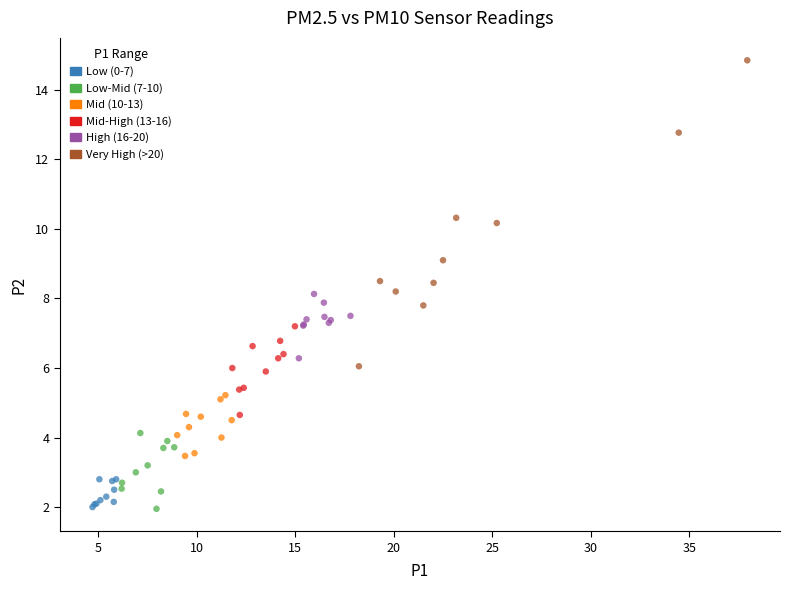

Which series contains the highest Y value?

Very High (>20)